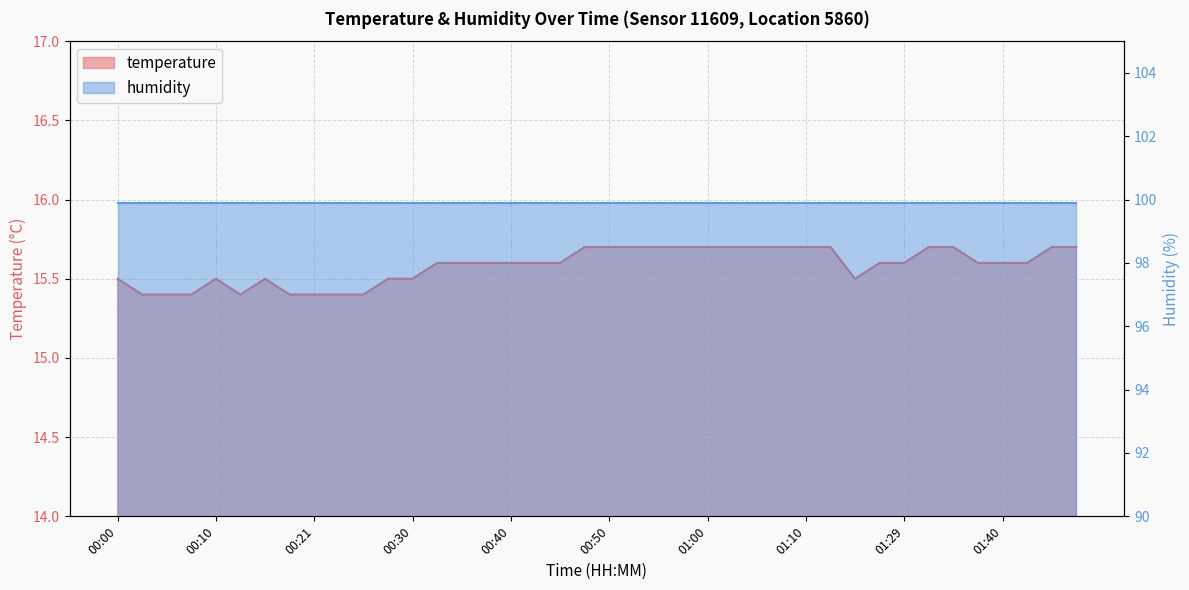

Does the chart display data point markers on the line(s)?

No